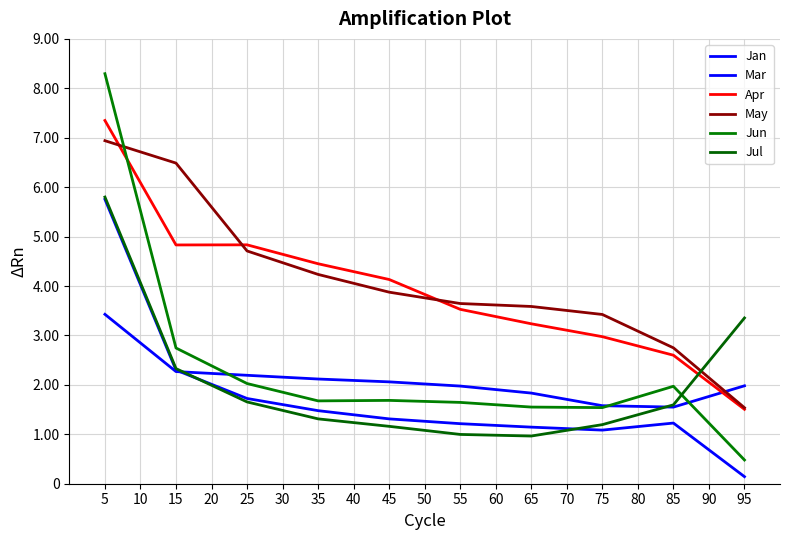

Does the chart display data point markers on the line(s)?

No